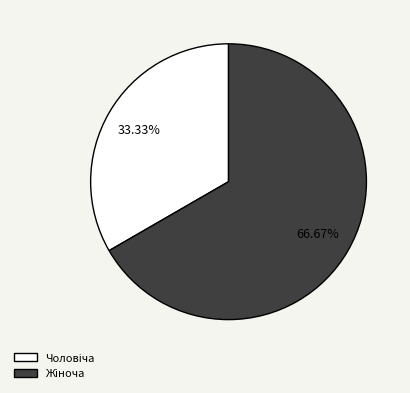

How many segments does this pie chart have?

2